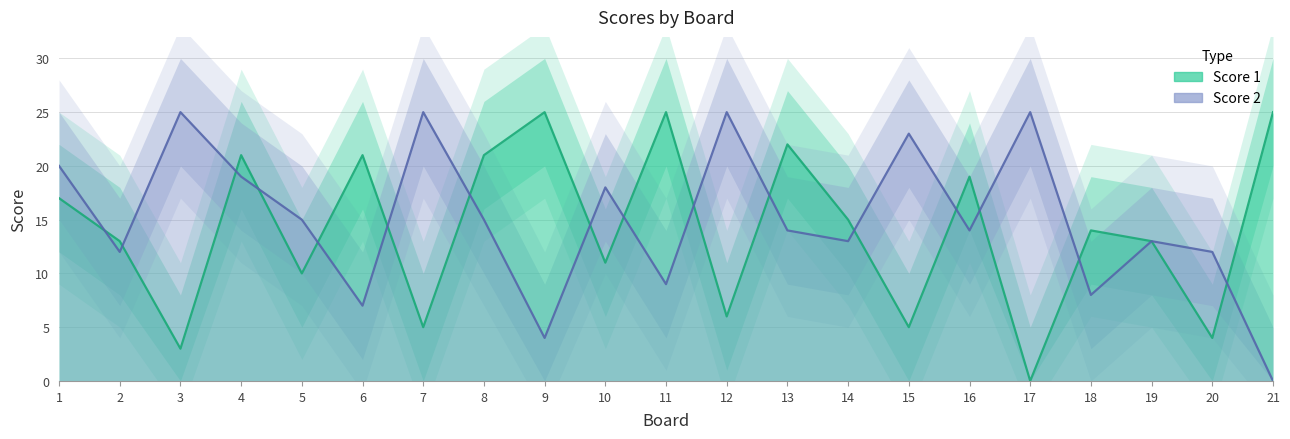

Where do Score 2 and Score 1 first cross each other?

1 and 2